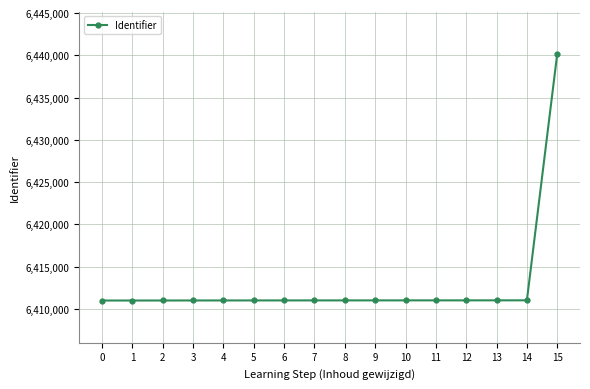

What is the value of the 6th point from the left?

6411018